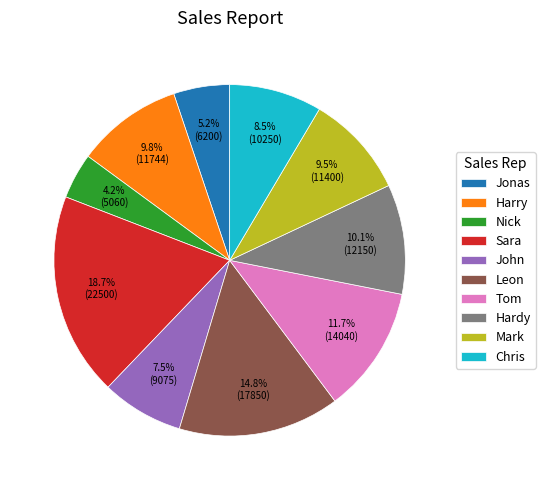

Do Mark and Sara together represent more than half of the pie?

No